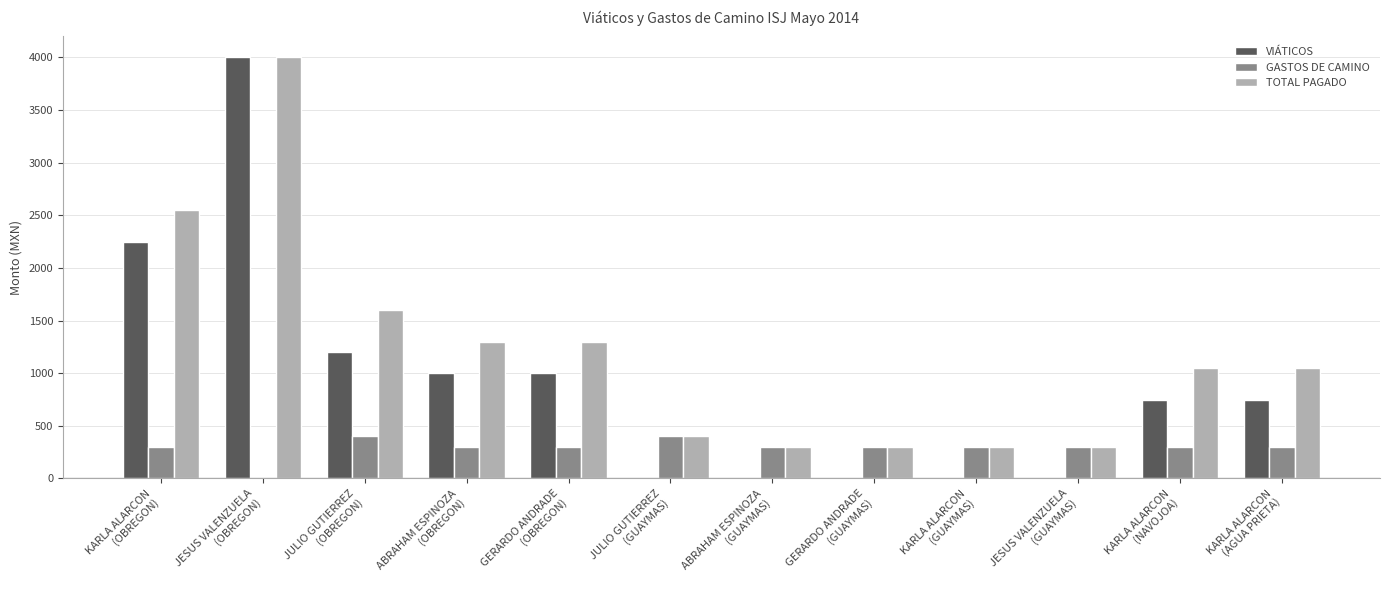

Which series has the largest total across all categories?

TOTAL PAGADO